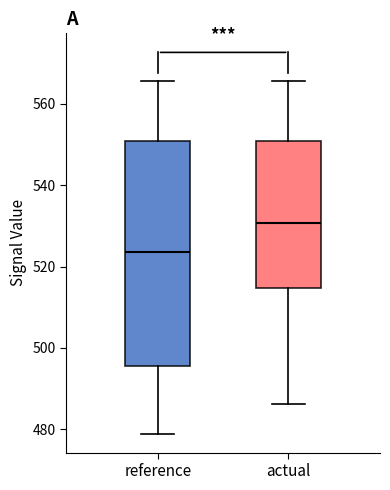

Which box is the tallest, from its lower edge to its upper edge?

reference